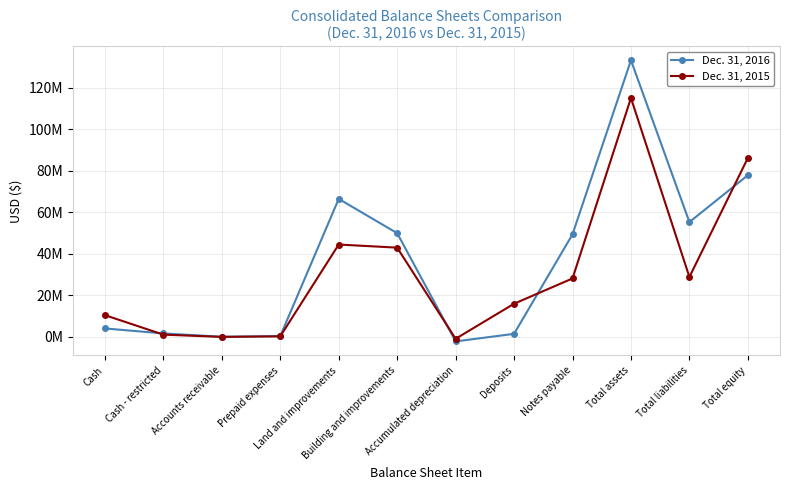

What is the total value across all series at Deposits?

17529000